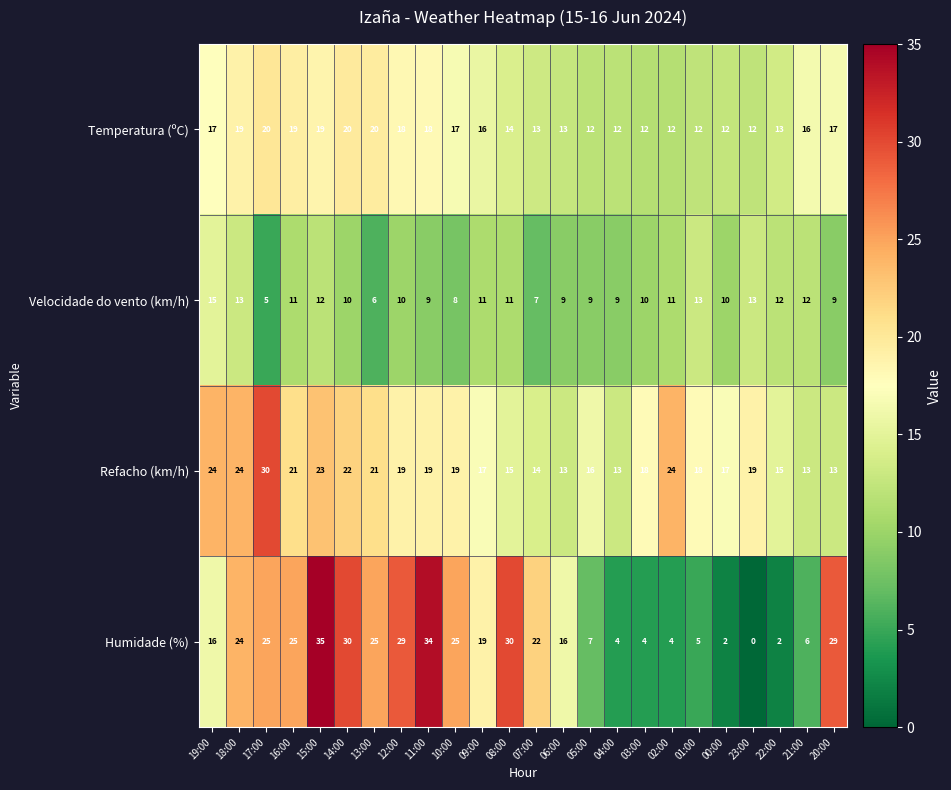

Rank the series by their maximum value, from highest to lowest.

Humidade (%), Refacho (km/h), Temperatura (ºC), Velocidade do vento (km/h)